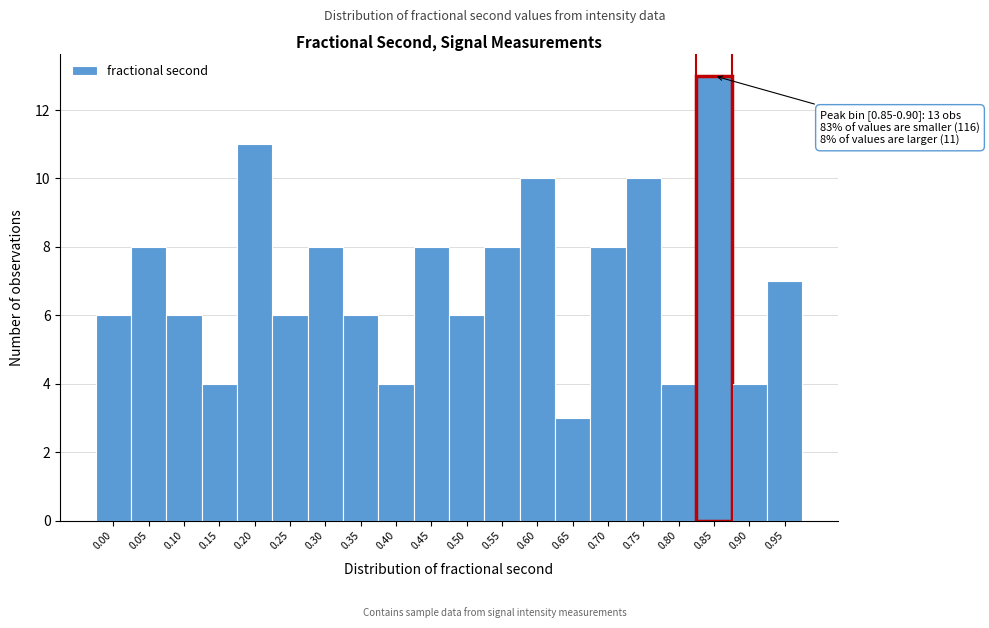

Reading left to right, transcribe all the data shown in this chart.

6	8	6	4	11	6	8	6	4	8	6	8	10	3	8	10	4	13	4	7